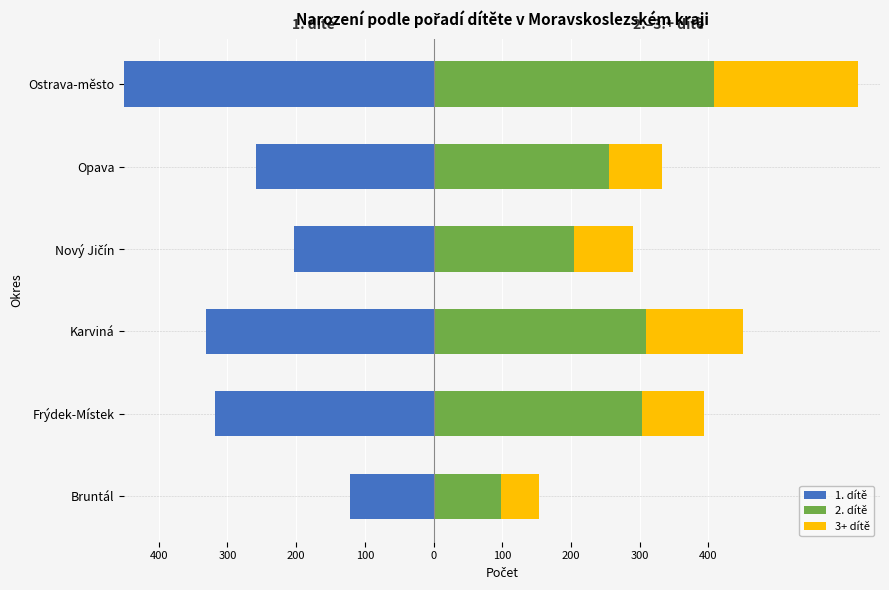

Is the value of 2. dítě at Nový Jičín greater than the value of 3+ dítě at Opava?

Yes